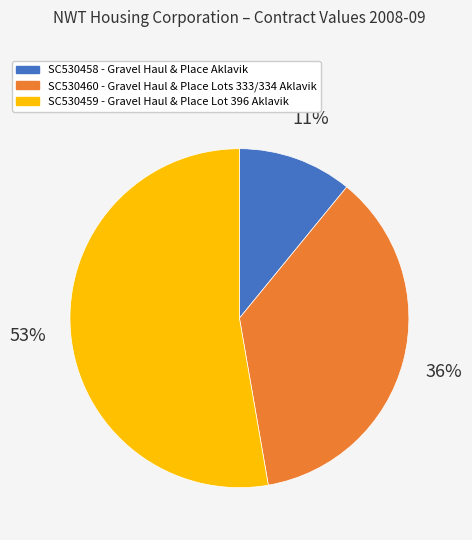

Rank the categories by value from highest to lowest.

SC530459, SC530460, SC530458